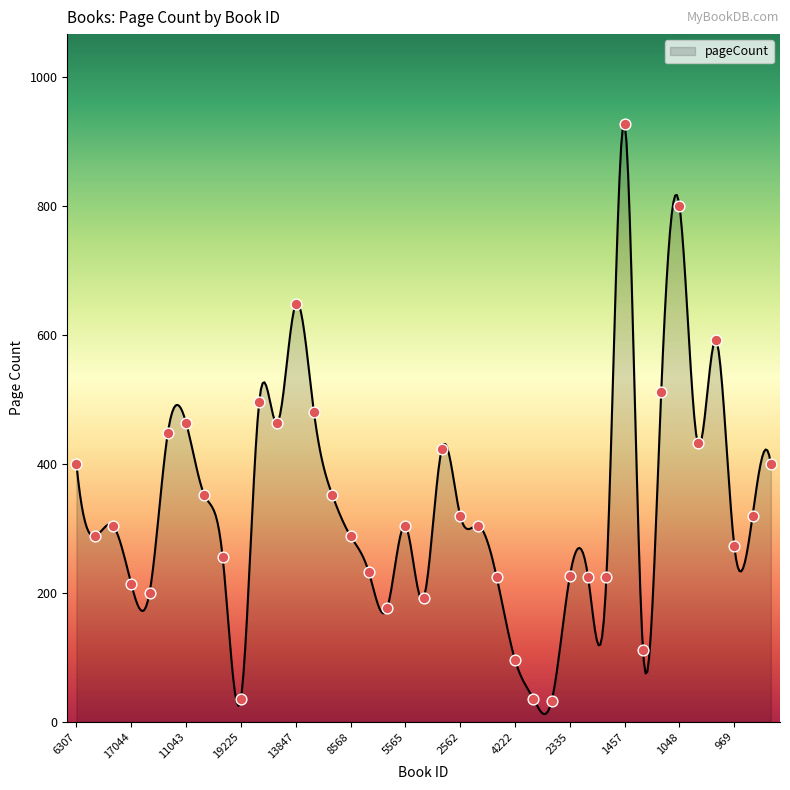

What is the change in value from 20224 to 2335?

+50